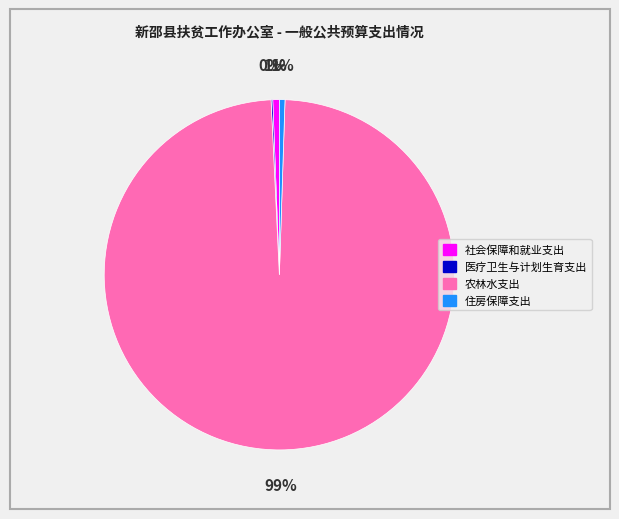

Between 农林水支出 and 住房保障支出, which is larger?

农林水支出